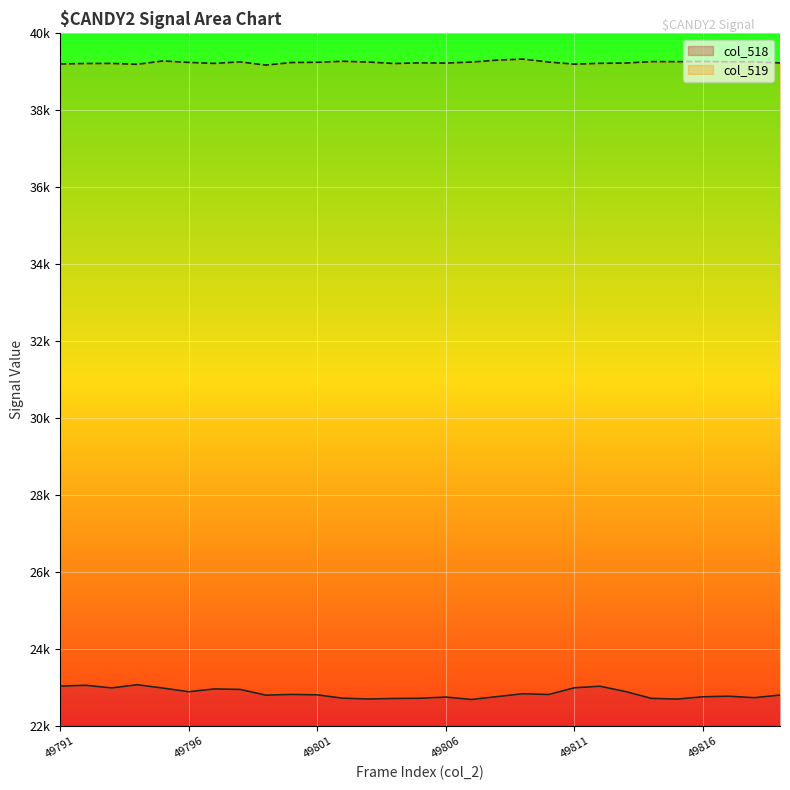

In col_518, how many points are higher than both neighbors (excluding endpoints)?

8